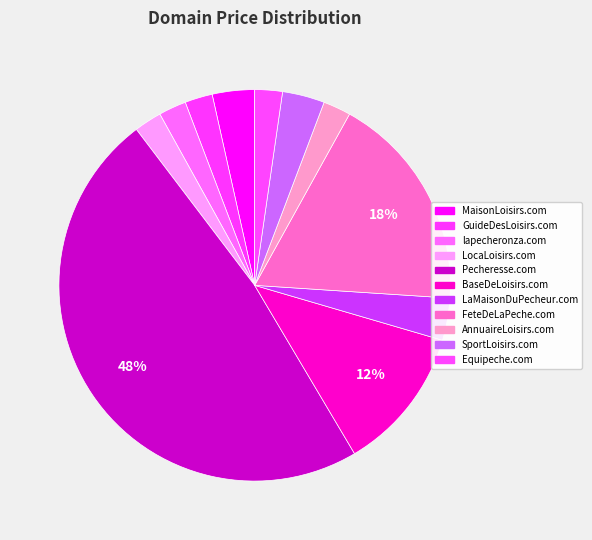

Does any single category account for the majority?

No